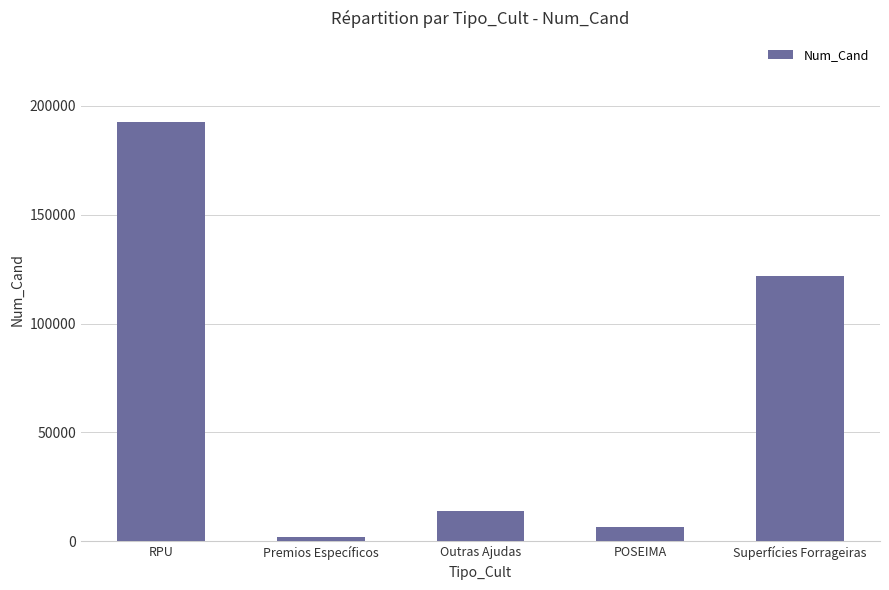

The chart shows a value of 121629 at Superfícies Forrageiras. True or false?

True